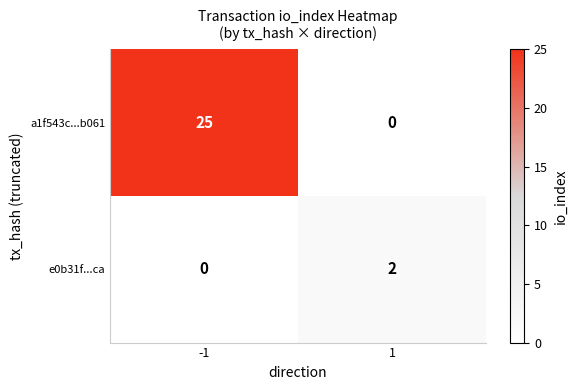

Between -1 and 1, which series saw the biggest shift?

a1f543c...b061